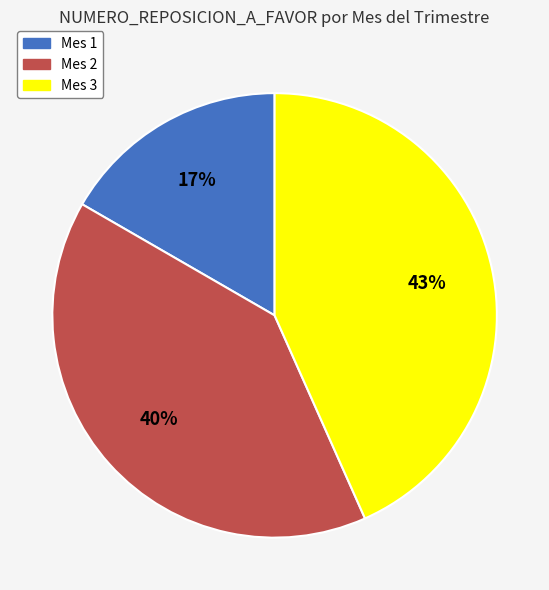

Is it true that Mes 2 is 47% of the pie?

False